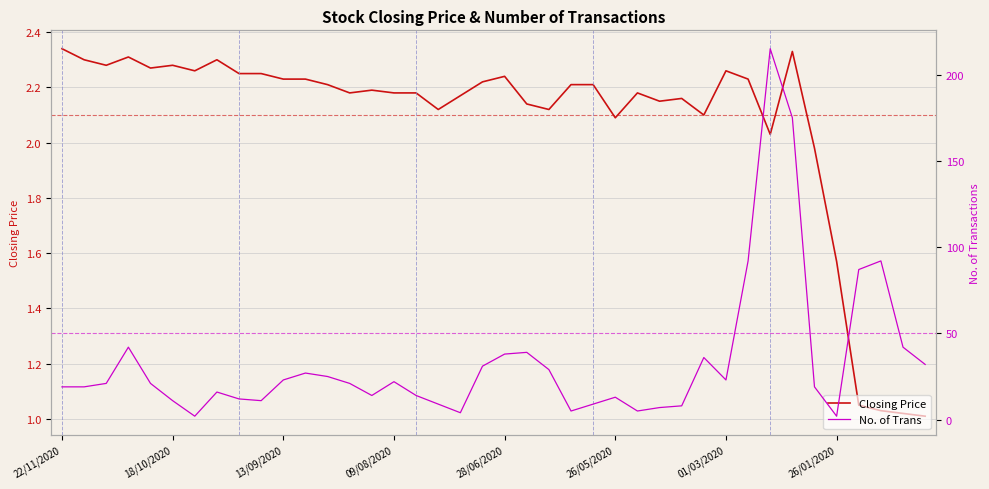

True or false: Closing Price has a value of 2.1 at 26/05/2020.

True